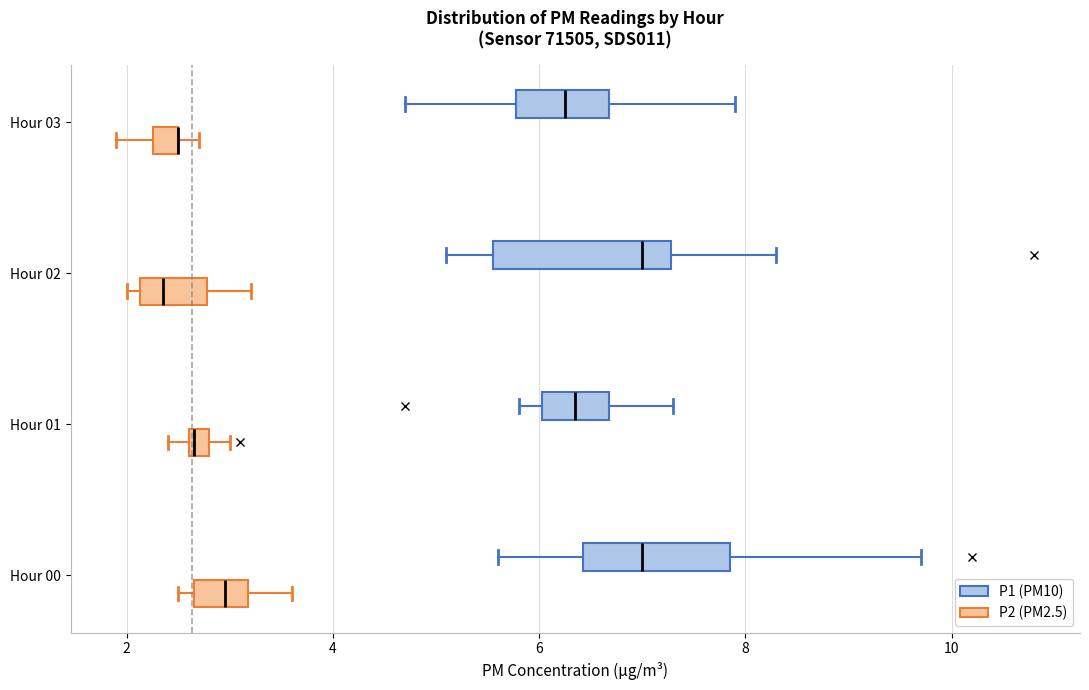

Where does the median line of the box for Hour 00 (P1 (PM10)) sit on the x-axis? The values are not printed on the chart, so give them approximately, as read against the axis.

7.0